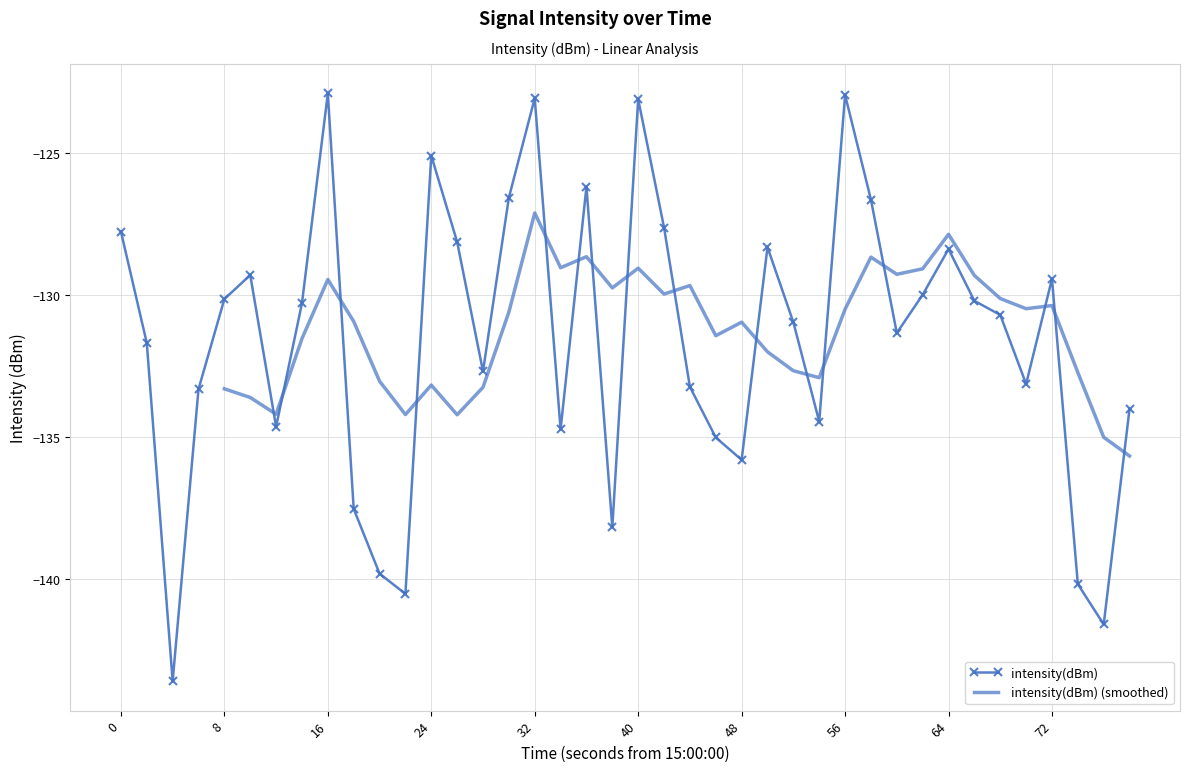

What is the difference between the maximum and minimum values?

20.7